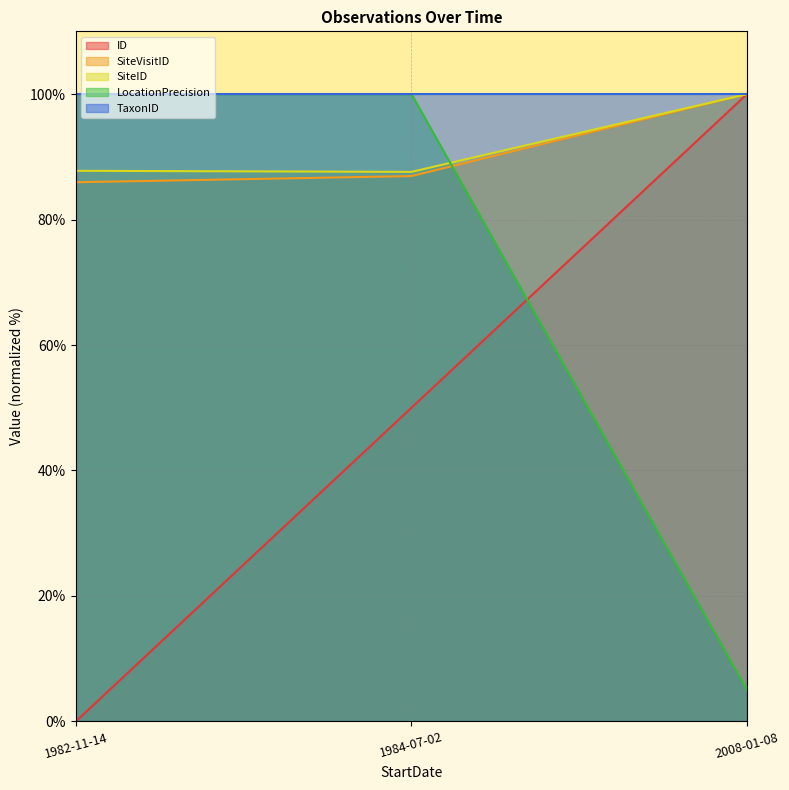

The value of ID at 1984-07-02 is 50.0. True or false?

True